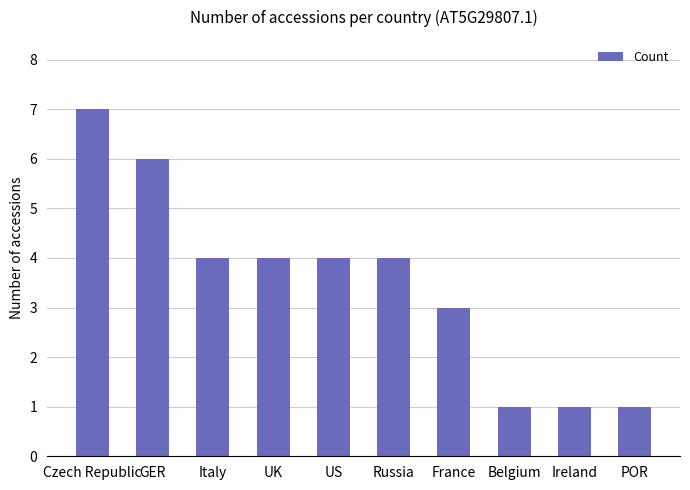

What is the minimum value shown in the chart?

1